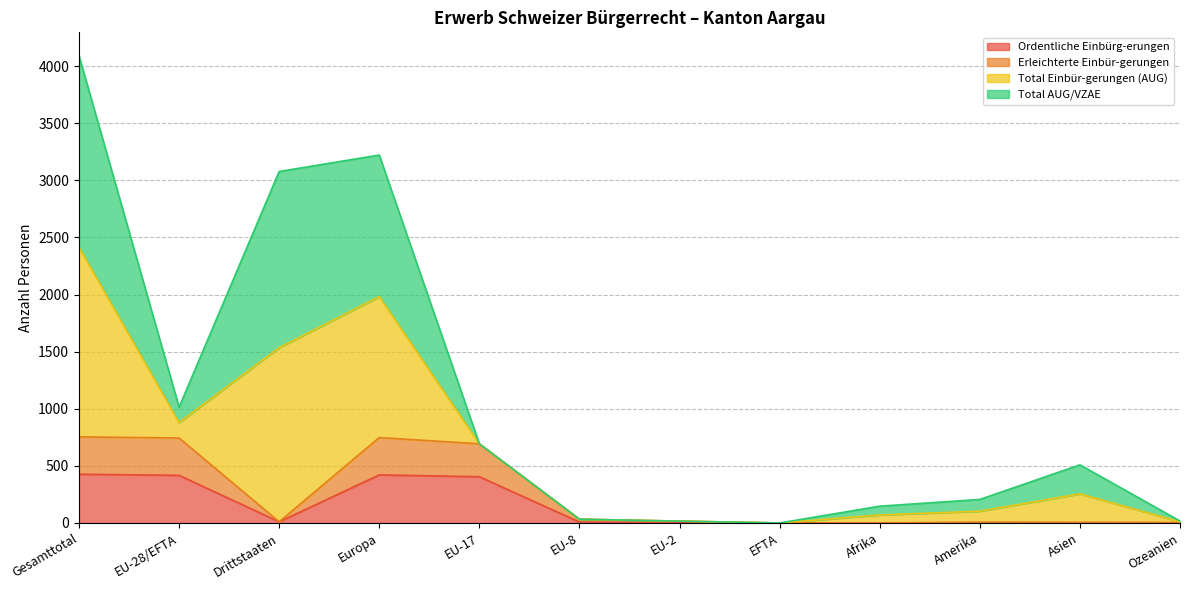

True or false: Erleichterte Einbür-gerungen and Ordentliche Einbürg-erungen cross at least once.

False